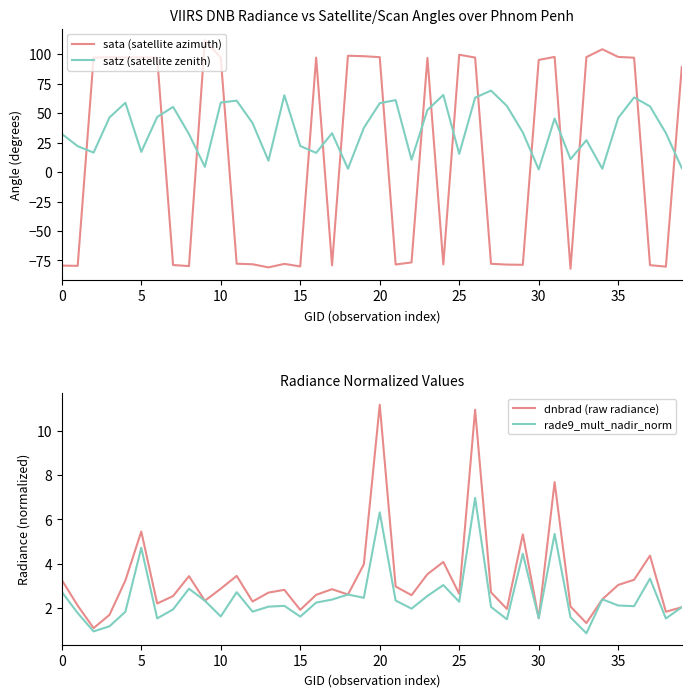

What is the minimum value shown in the chart?

-82.0